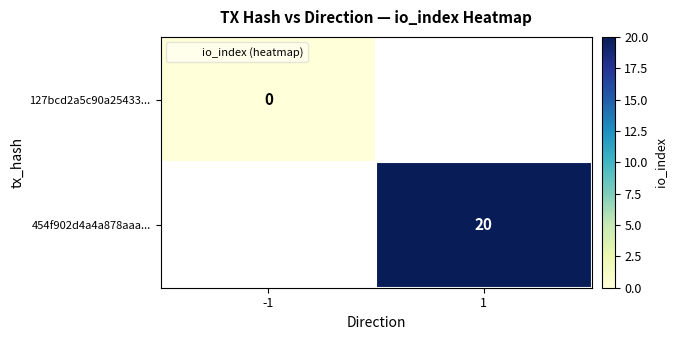

Rank the categories by 454f902d4a4a878aaa... value from lowest to highest.

-1, 1